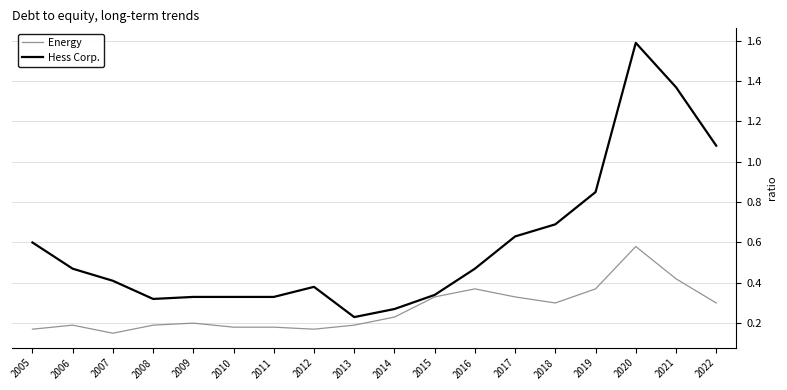

Which series has the widest spread of values?

Hess Corp.